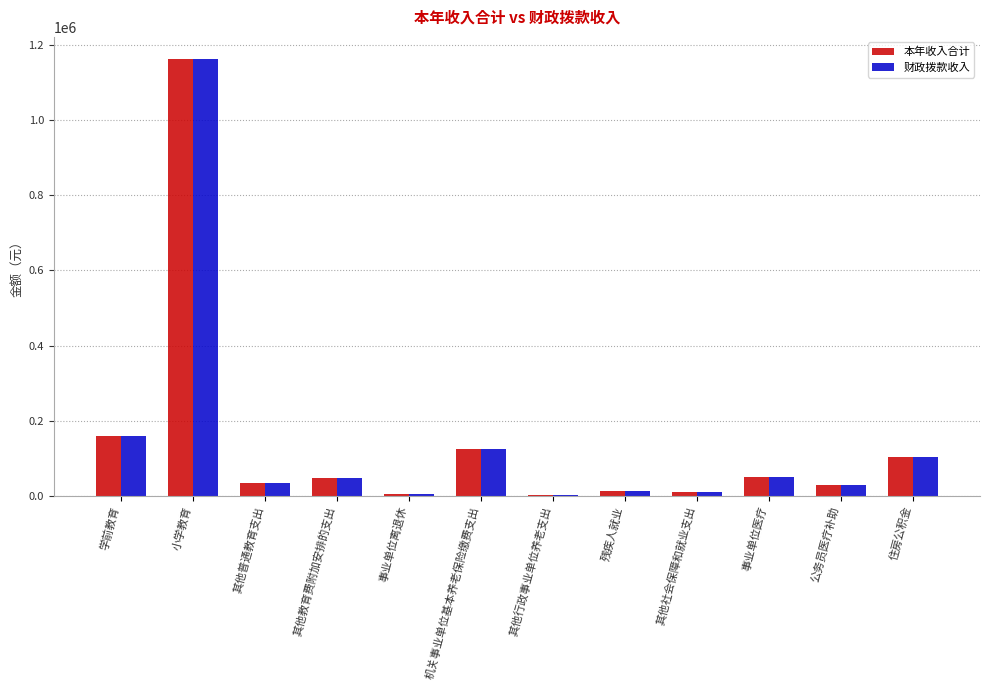

At which label does 财政拨款收入 first exceed 47780?

学前教育